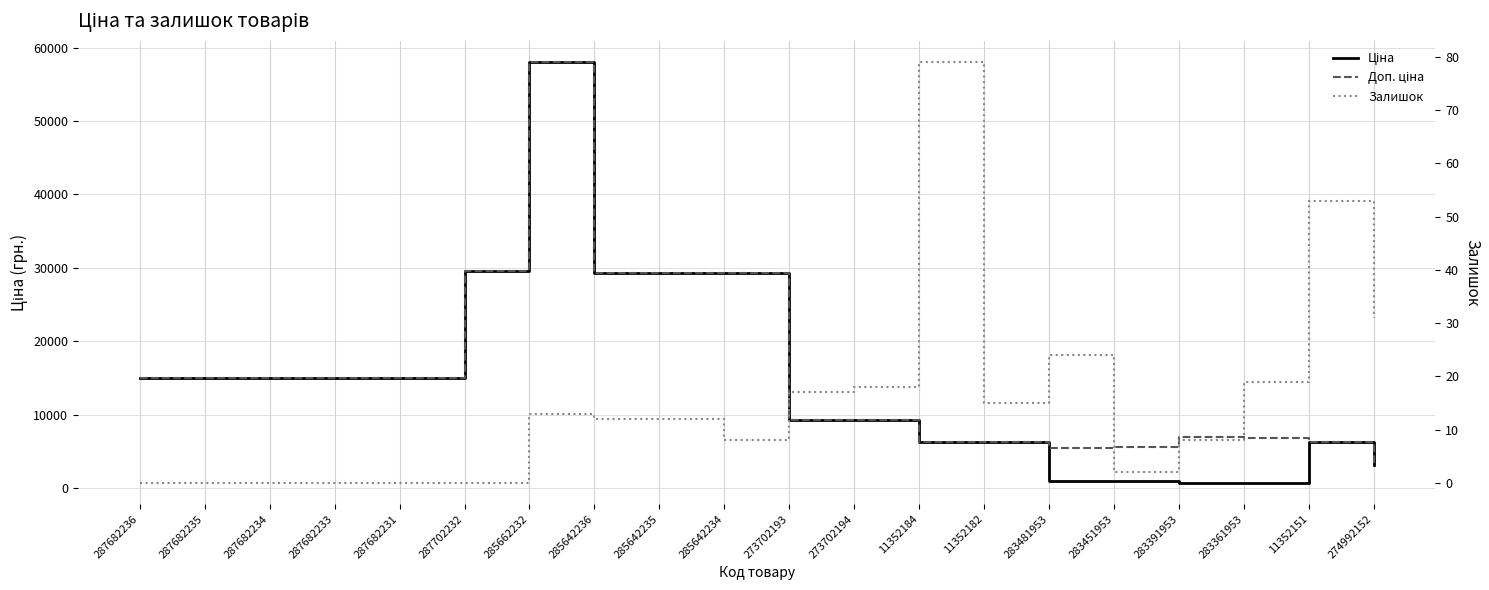

Reading left to right, transcribe all the data shown in this chart.

Ціна: 15019.2	15019.2	15019.2	15019.2	15019.2	29548.9	58037.0	29294.9	29294.9	29294.9	9321.4	9321.4	6266.7	6266.7	904.3	928.3	700.4	676.4	6266.7	3136.8
Доп. ціна: 15019.2	15019.2	15019.2	15019.2	15019.2	29548.9	58037.0	29294.9	29294.9	29294.9	9321.4	9321.4	6266.7	6266.7	5425.9	5569.9	7004.3	6764.4	6266.7	3137.0
Залишок: 0.0	0.0	0.0	0.0	0.0	0.0	13.0	12.0	12.0	8.0	17.0	18.0	79.0	15.0	24.0	2.0	8.0	19.0	53.0	31.0